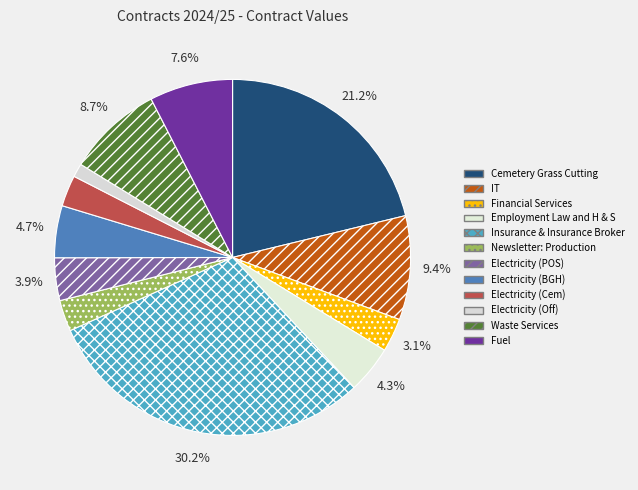

Rank the categories by value from lowest to highest.

Electricity (Off), Newsletter: Production, Electricity (Cem), Financial Services, Electricity (POS), Employment Law and H & S, Electricity (BGH), Fuel, Waste Services, IT, Cemetery Grass Cutting, Insurance & Insurance Broker